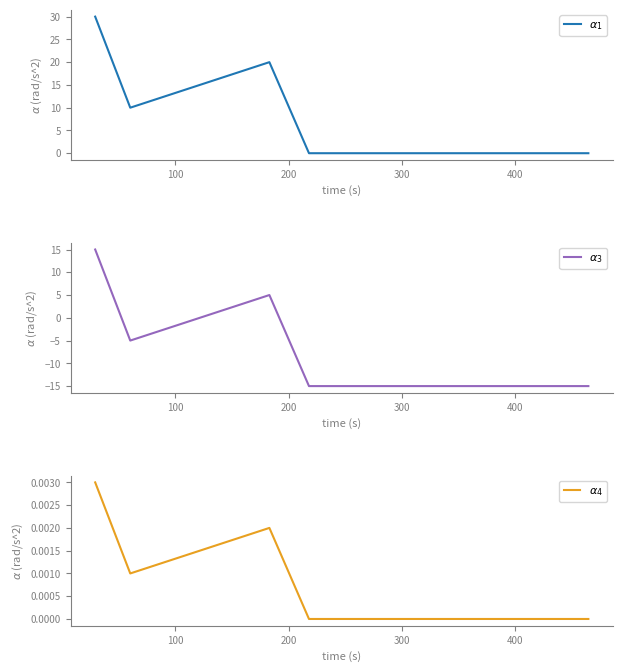

How many categories are shown in the chart?

7